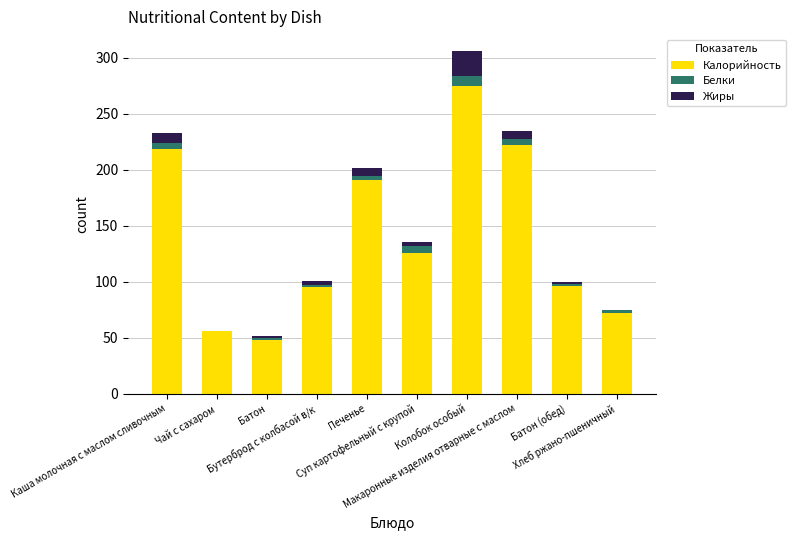

What is the highest value of the Калорийность series?

275.0